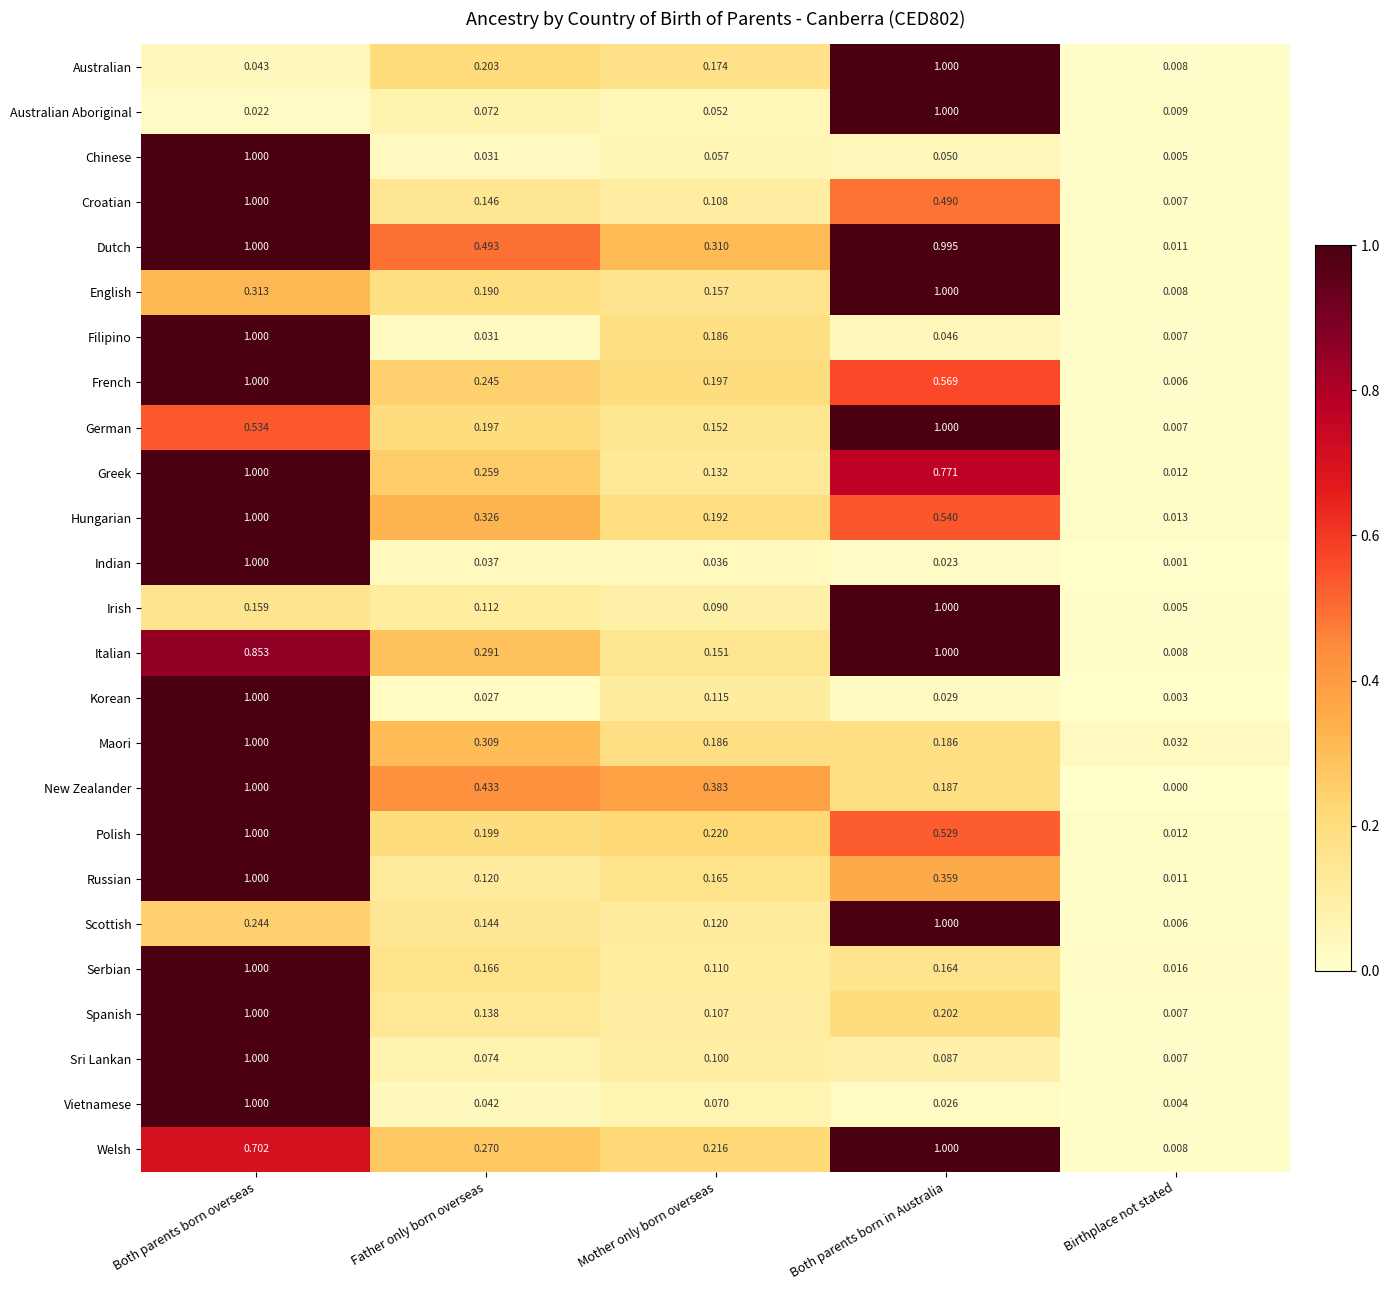

Which series has the largest total across all categories?

Dutch